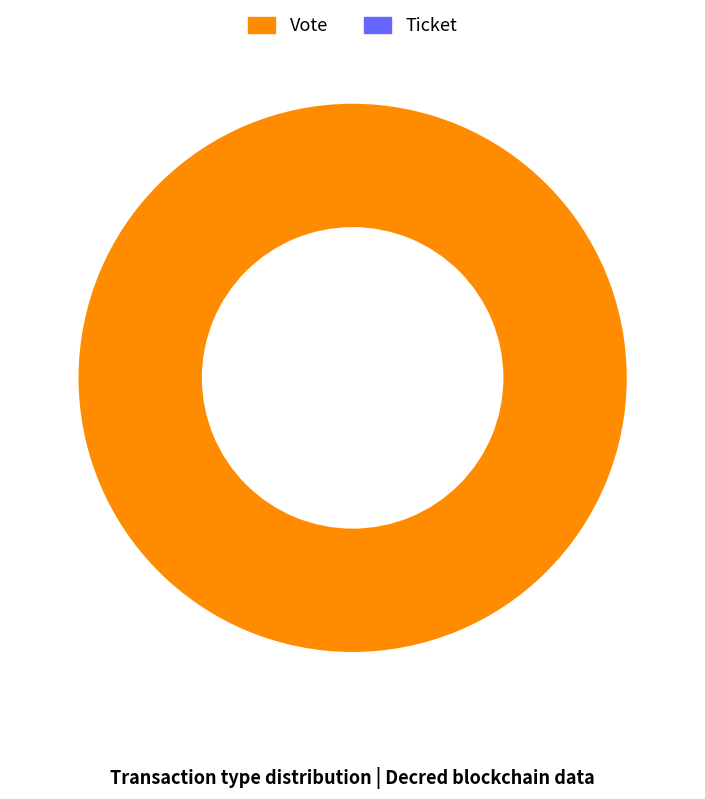

To the nearest percent, what is the combined percentage of Ticket and Vote?

100%